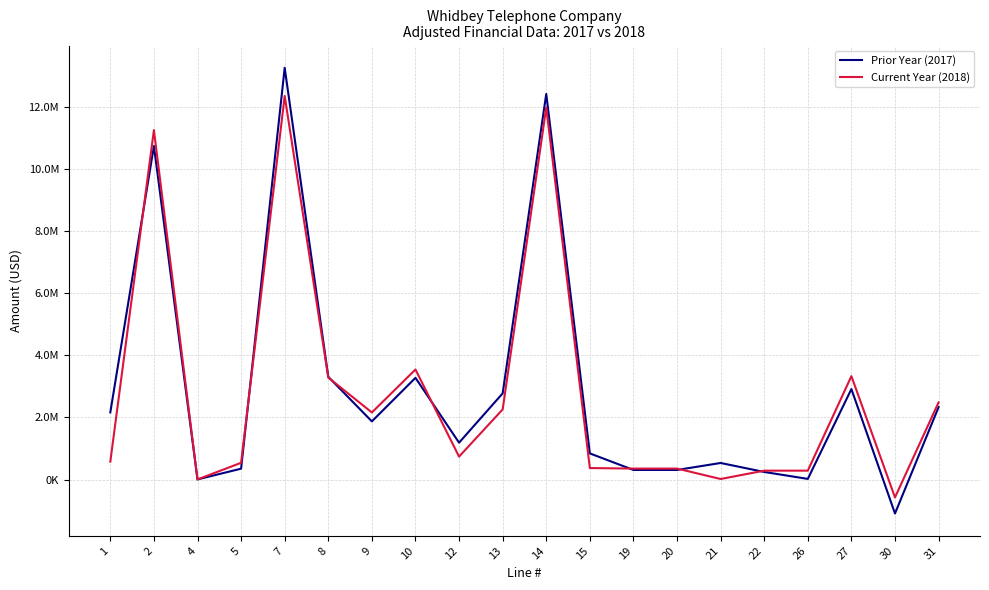

What is the difference between the maximum and minimum values in the Prior Year (2017) series?

14345508.0